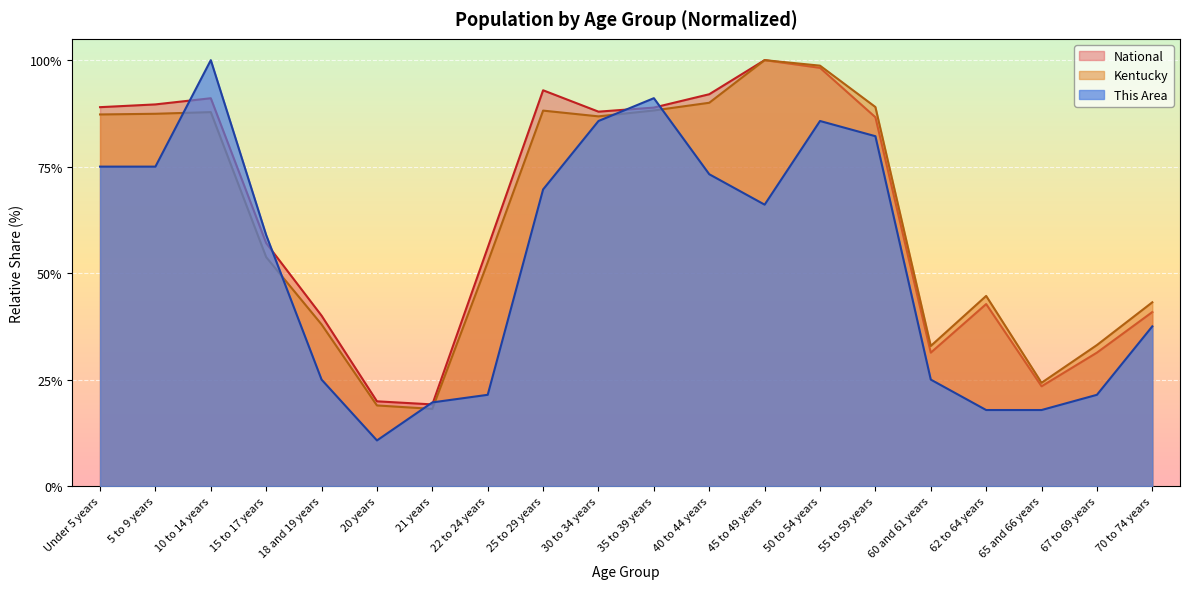

Between 21 years and 18 and 19 years, which is larger?

18 and 19 years